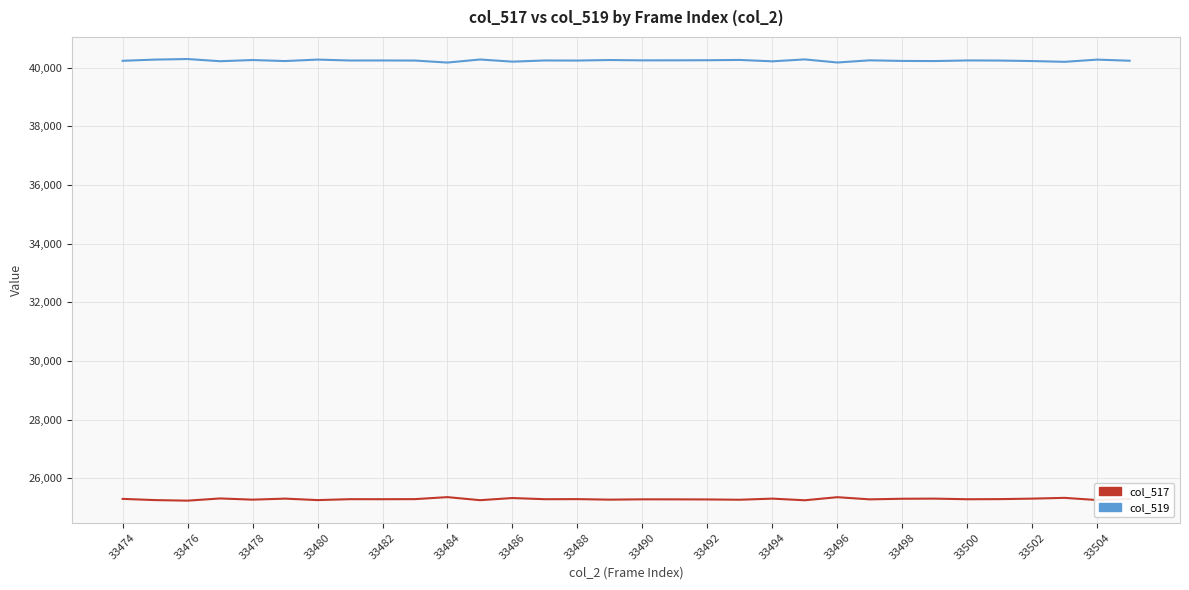

True or false: col_517 and col_519 cross at least once.

False